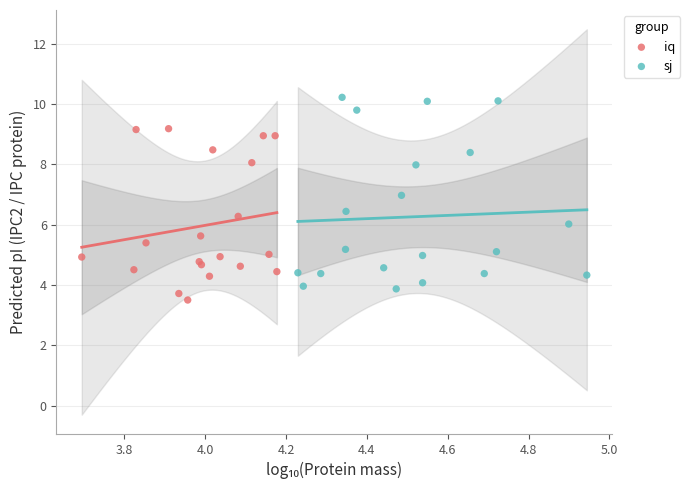

Which series reaches the maximum Y coordinate?

sj